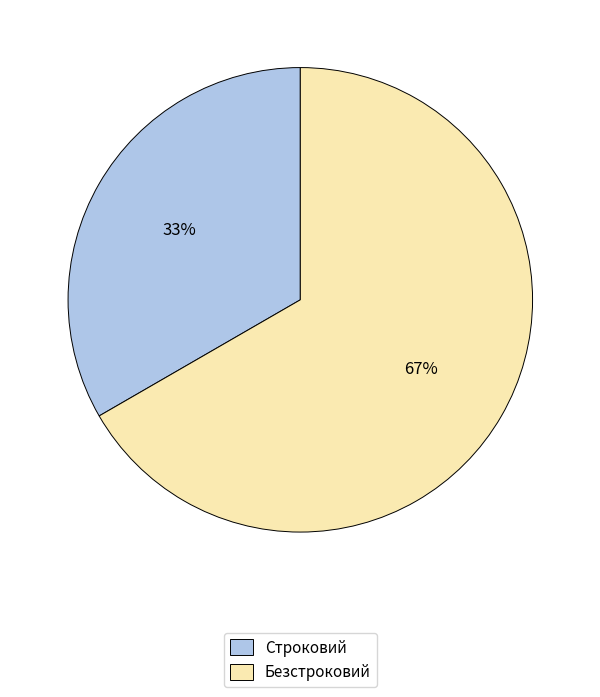

Rank the categories by value from highest to lowest.

Безстроковий, Строковий